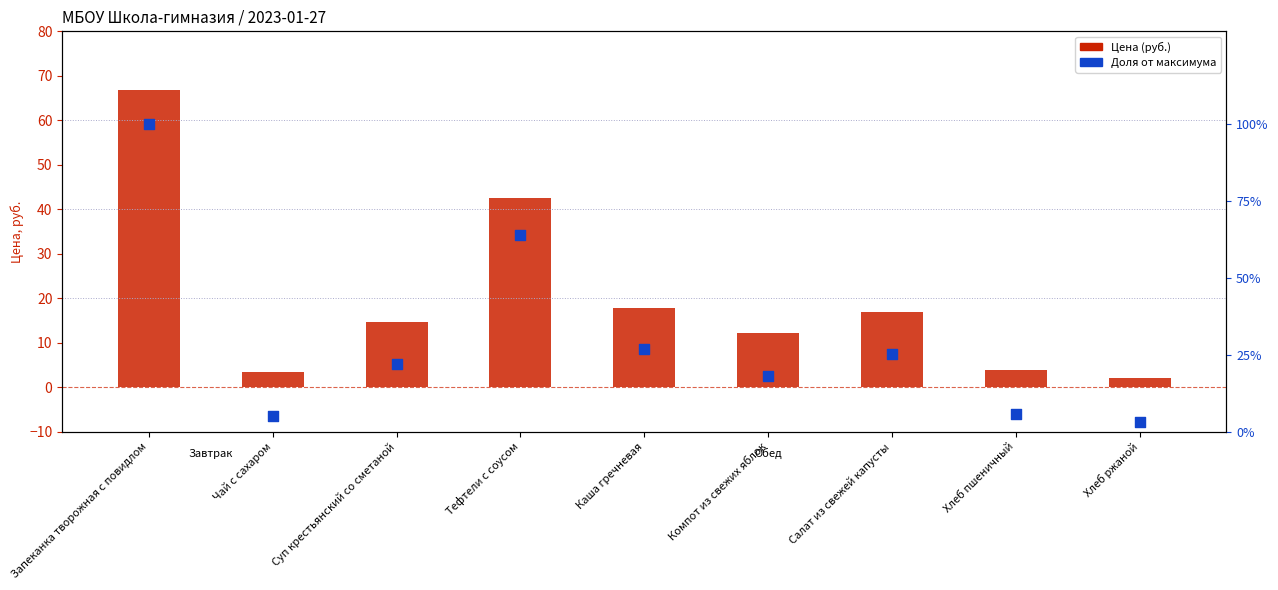

What are all the series names shown in the legend?

Цена (руб.), Доля от максимума